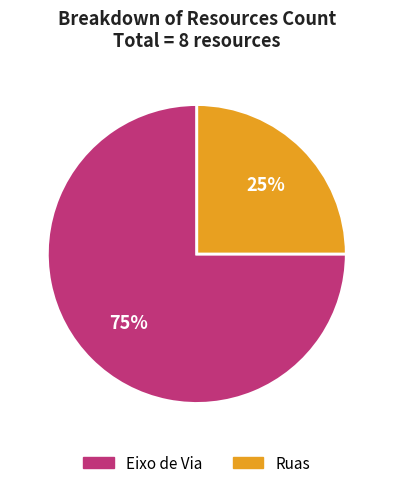

How many slices are in this pie chart?

2